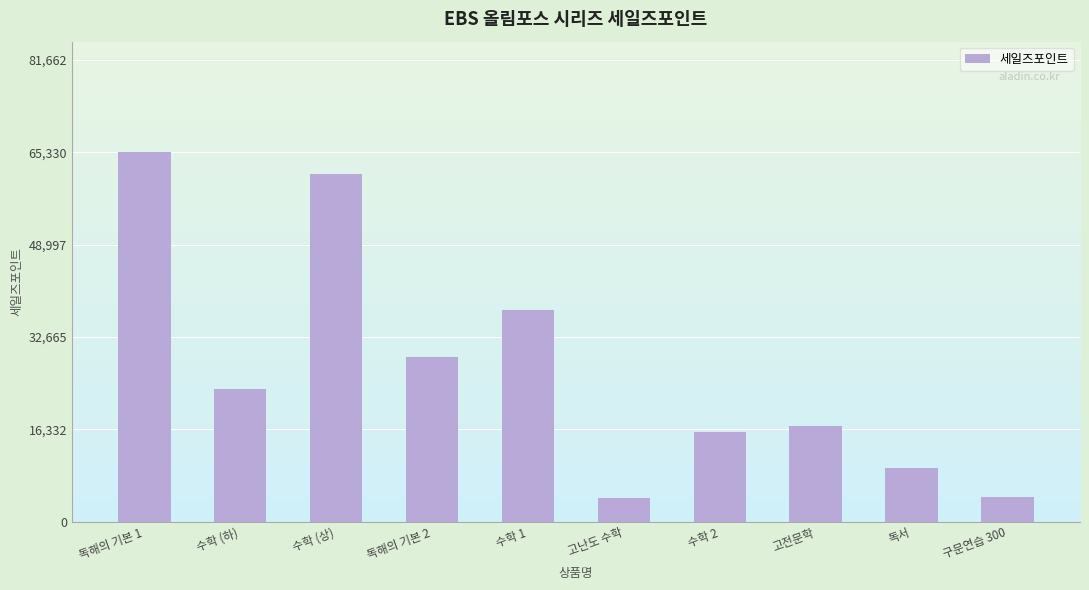

How many data points does each series have?

10